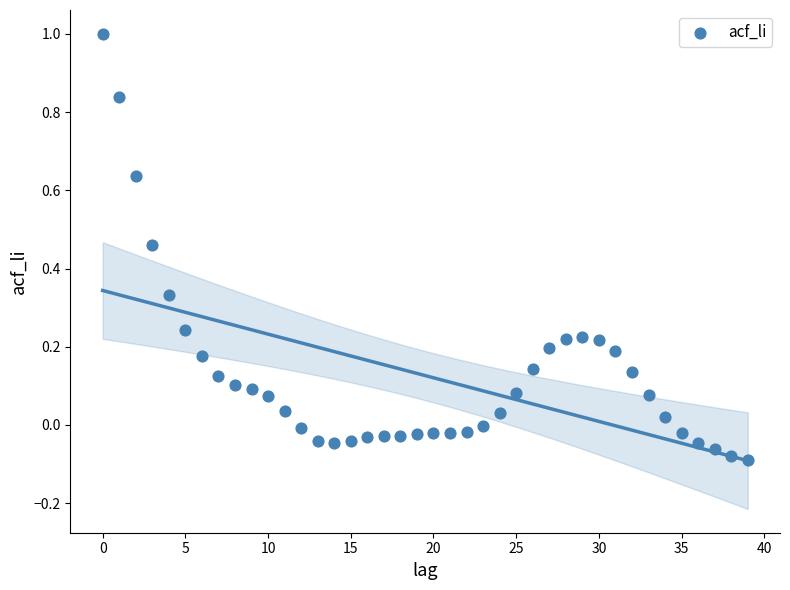

What is the range of Y values (max minus min)?

1.1